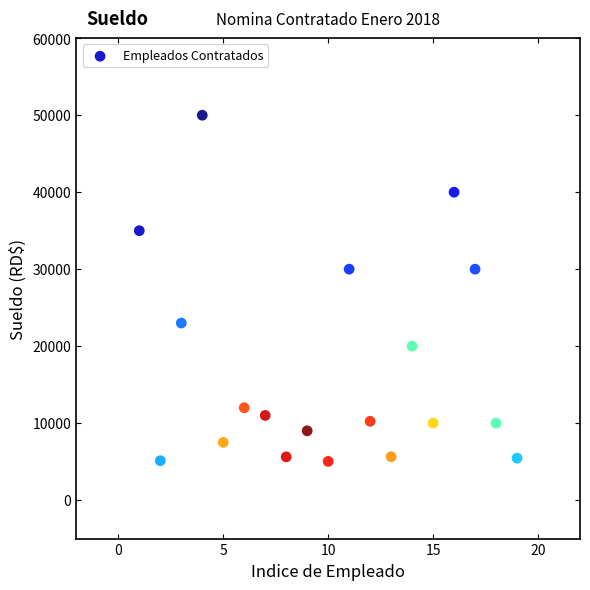

What is the range of Y values (max minus min)?

44972.8